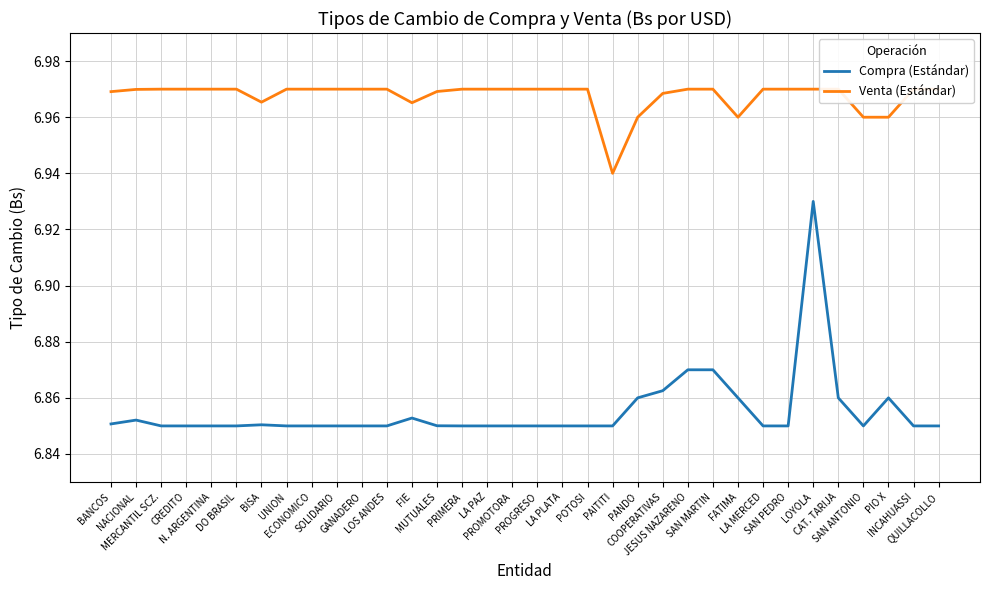

At which label does Compra (Estándar) reach its peak?

LOYOLA